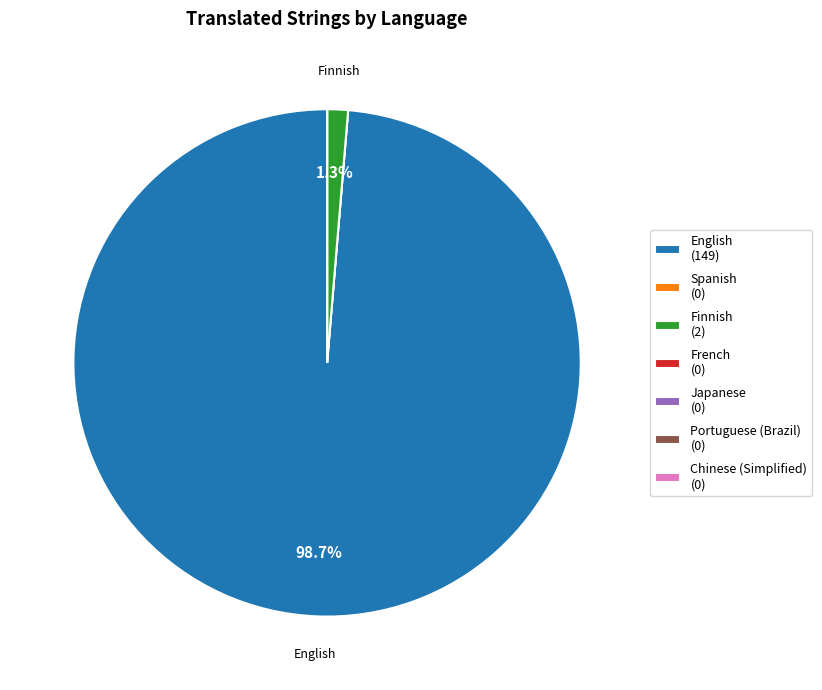

What percentage is NOT represented by English (149)?

1.3%